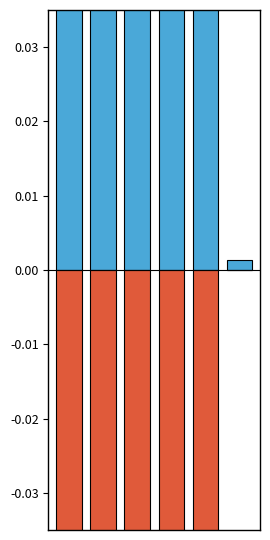

At how many categories does at least one series exceed 0?

6